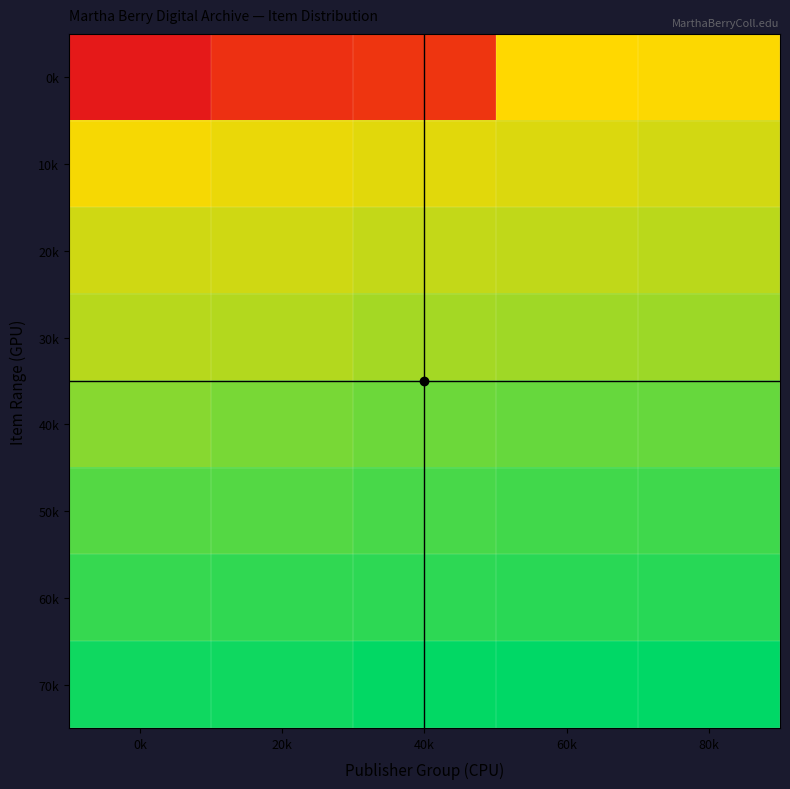

What is the total value across all series at 60k?

663873.9